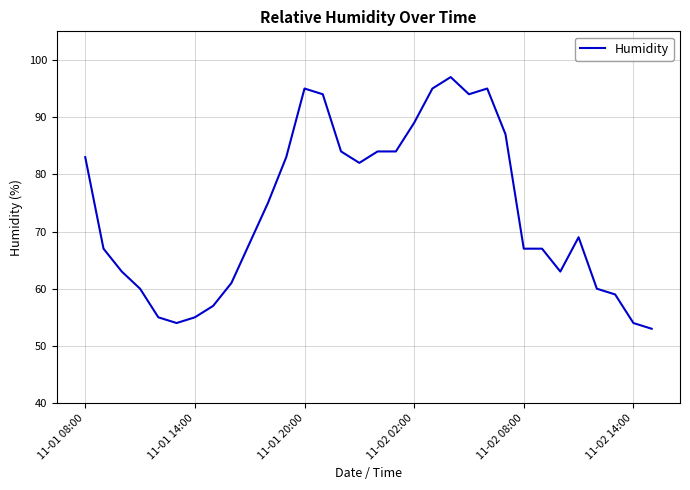

How many values are below 69?

16